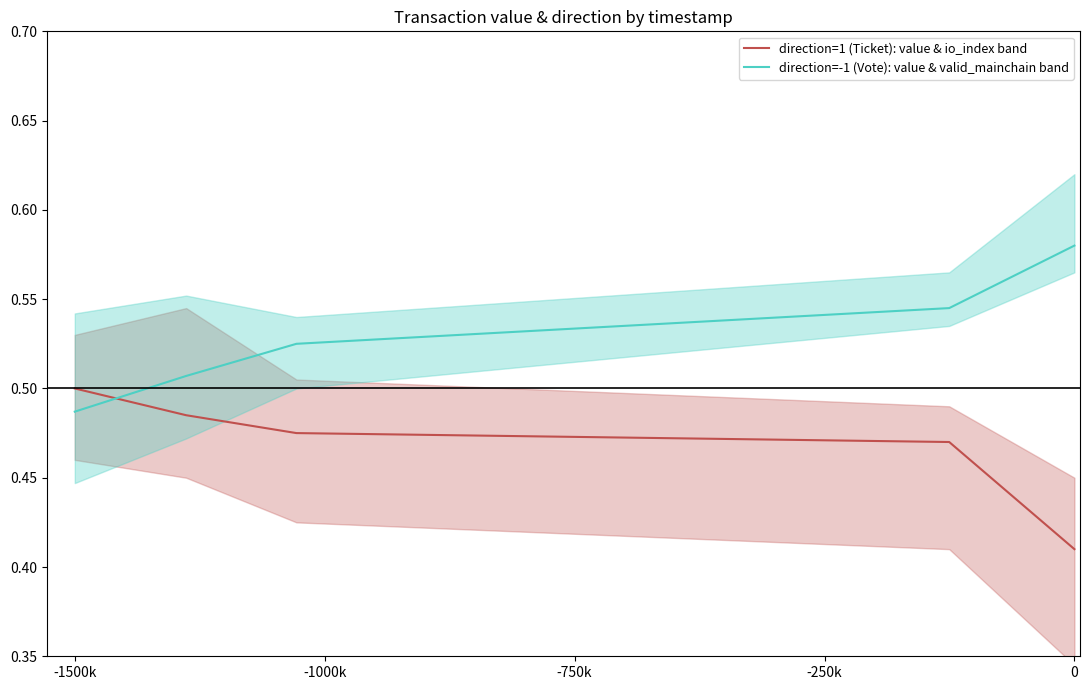

Which category has the highest value in the direction=1 (Ticket): value & io_index band series?

-1500k